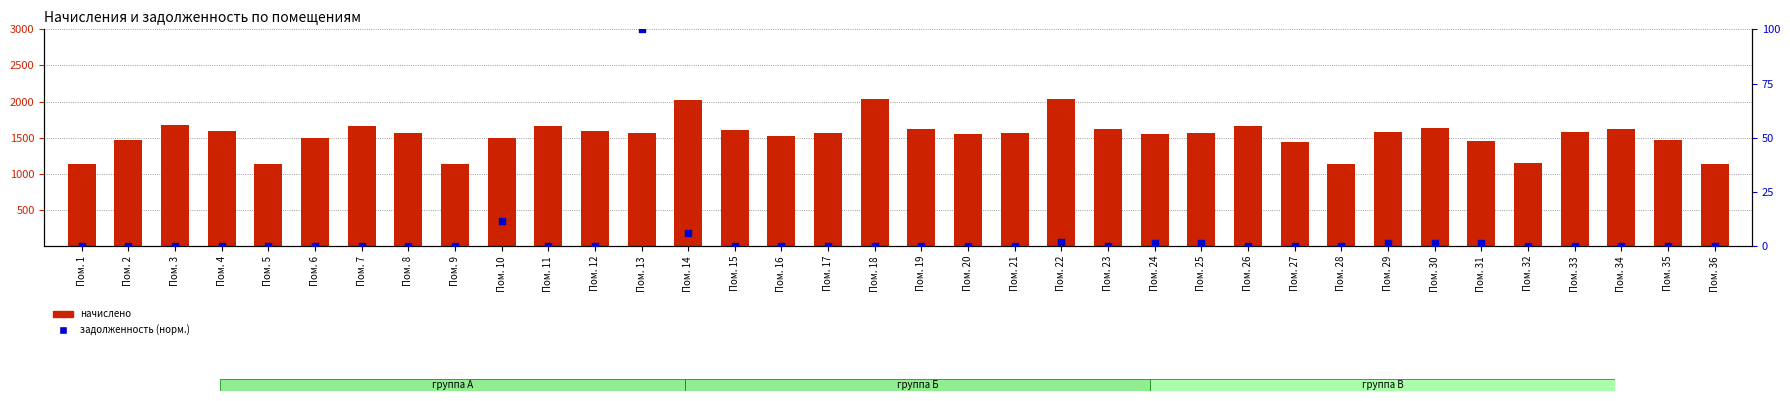

Which series contains the highest Y value?

начислено